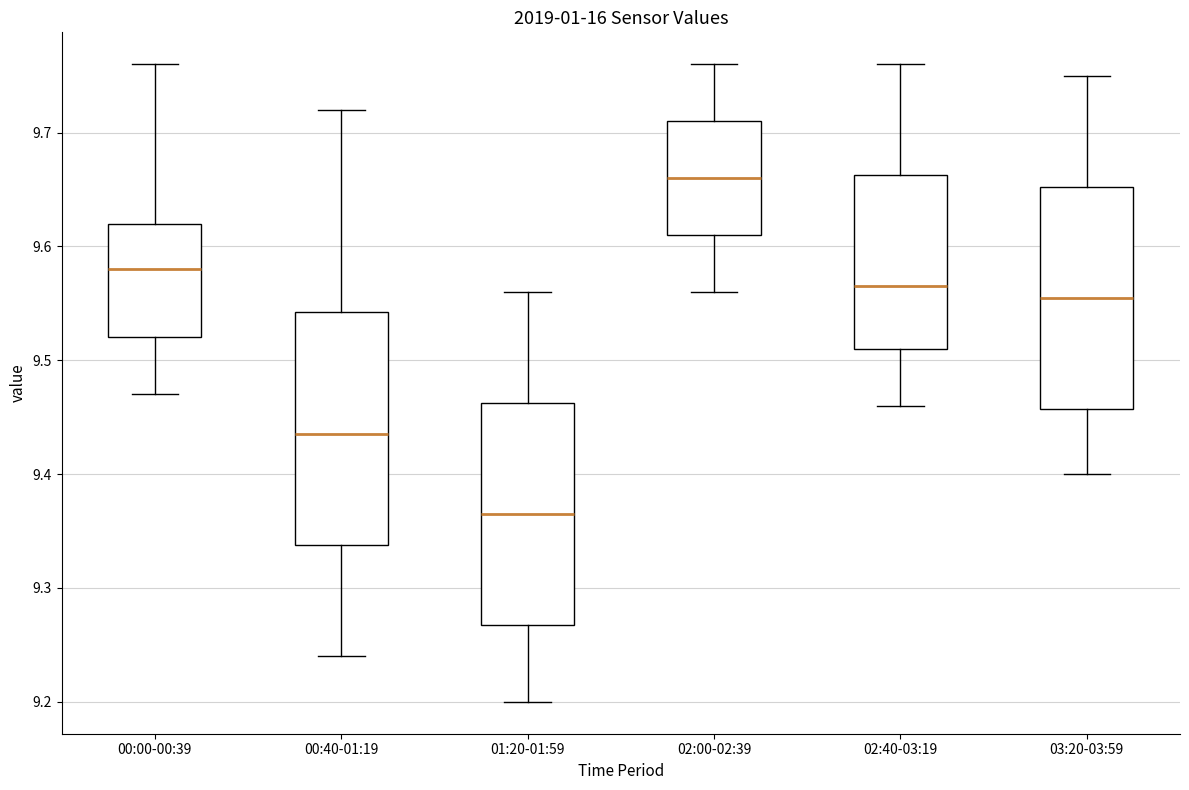

Which box has the lowest median line?

01:20-01:59